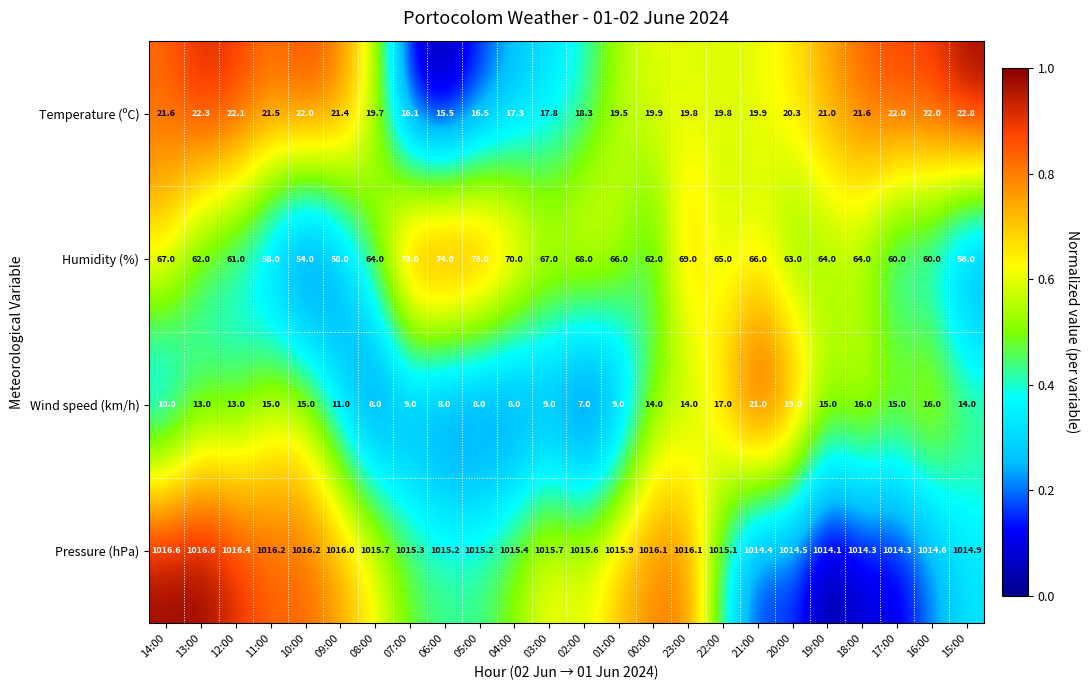

Which series has the largest range (max minus min)?

Humidity (%)